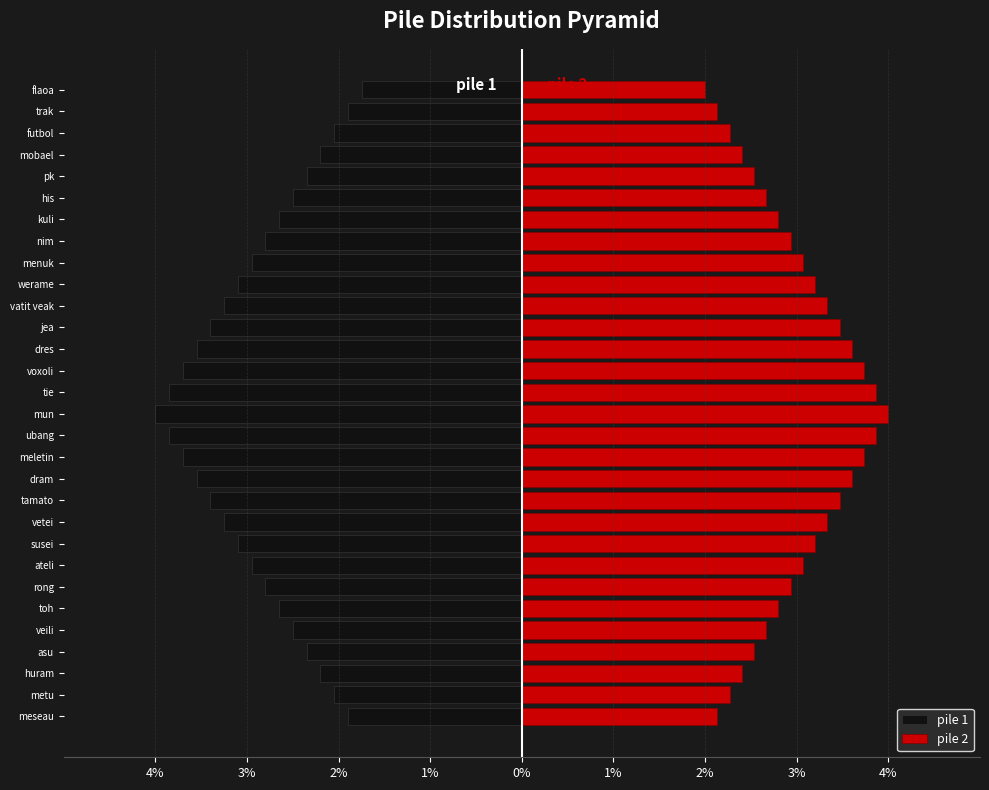

What is the difference between the pile 1 values at trak and pk?

0.5